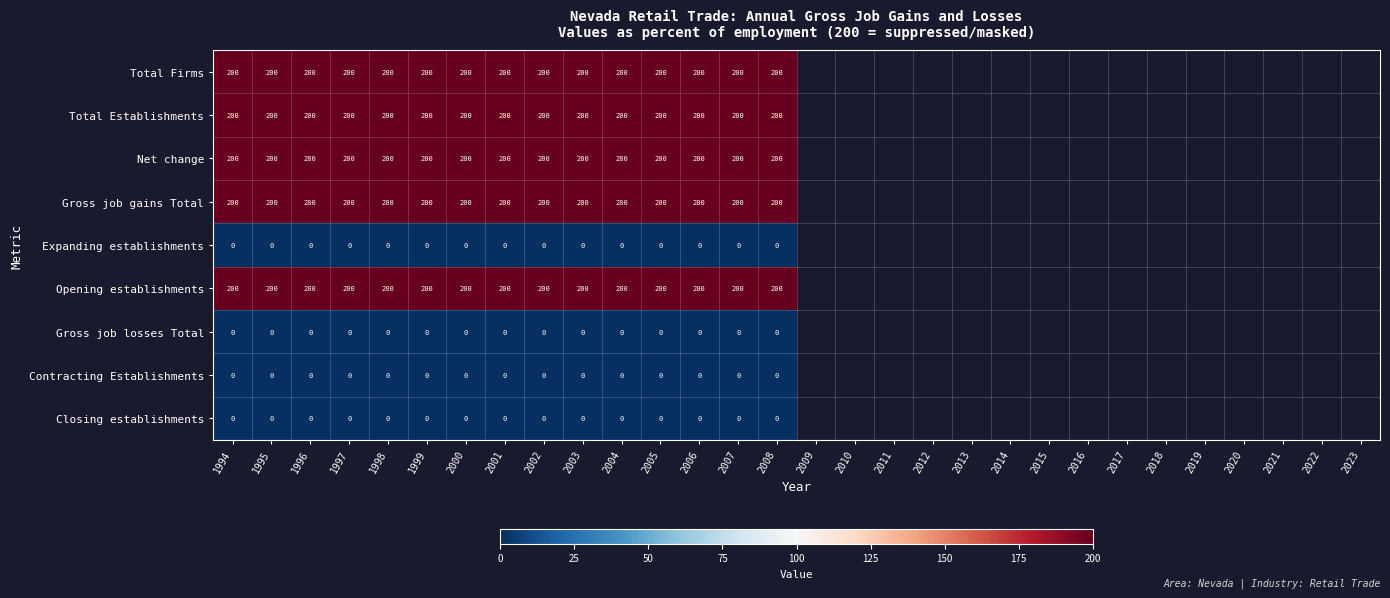

What is the difference between the highest and lowest values at 1999?

200